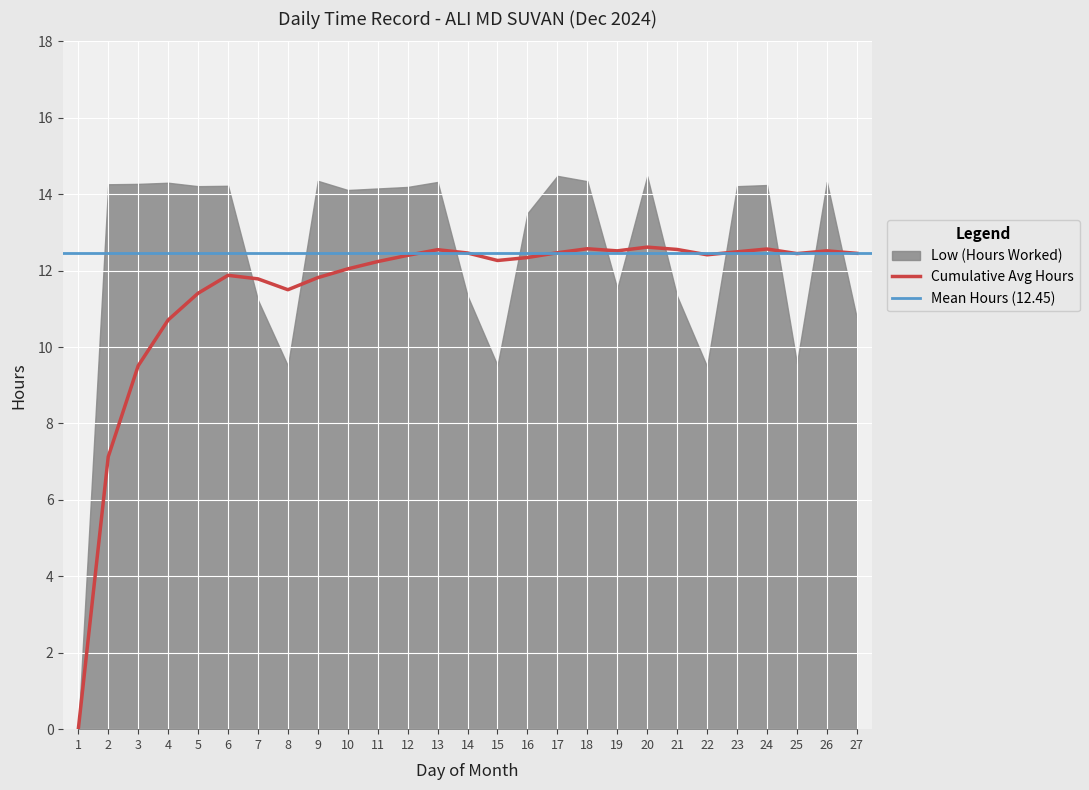

True or false: Low (Hours Worked) has a value of 18.6 at 2.

False